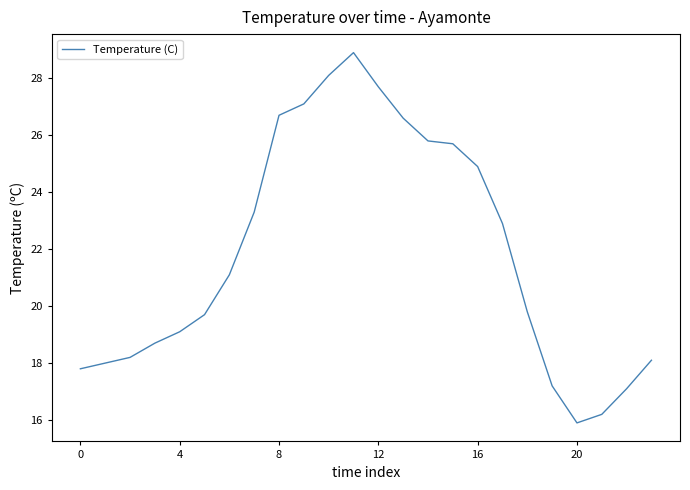

What is the smallest value displayed?

15.9